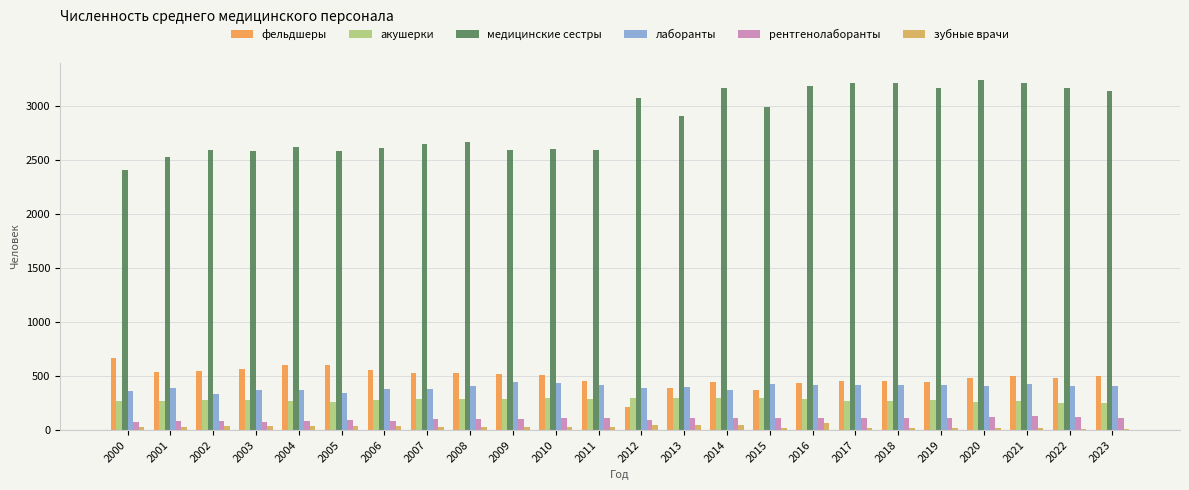

Is the value of акушерки at 2000 greater than the value of лаборанты at 2005?

No